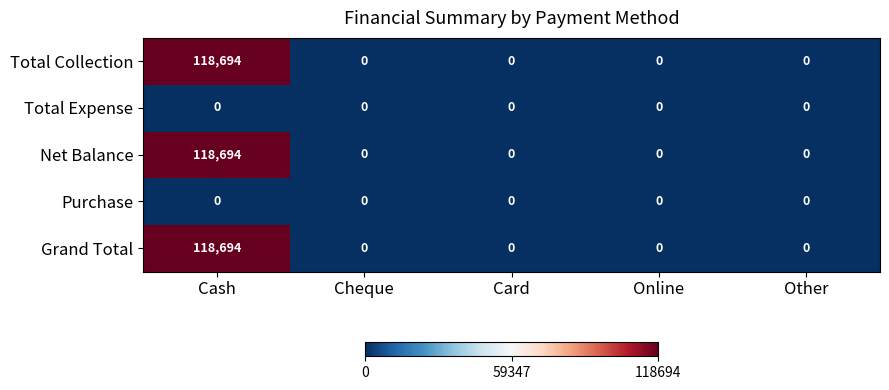

The Purchase series shows 0 at Cash. True or false?

True